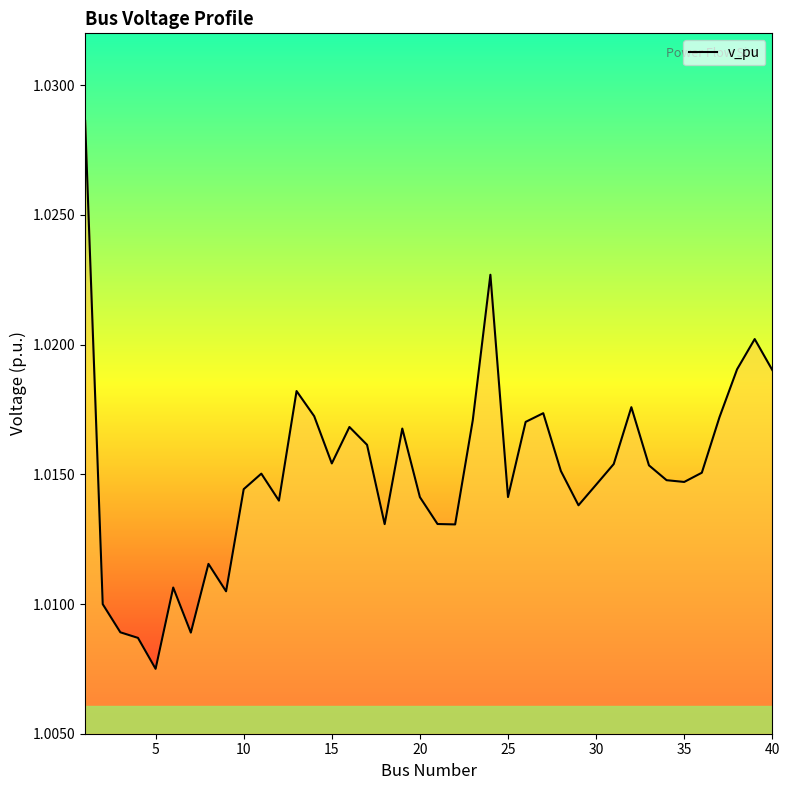

Where is the data nearest to the value 1?

5